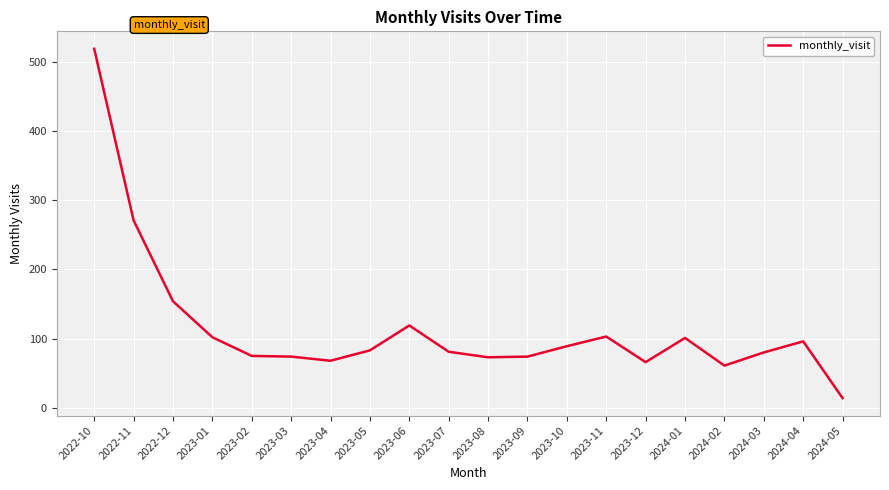

The value at 2024-03 is 80. True or false?

True